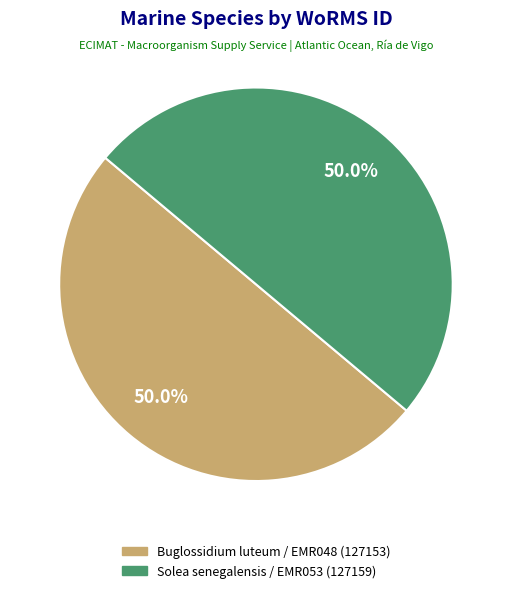

How many slices are in this pie chart?

2